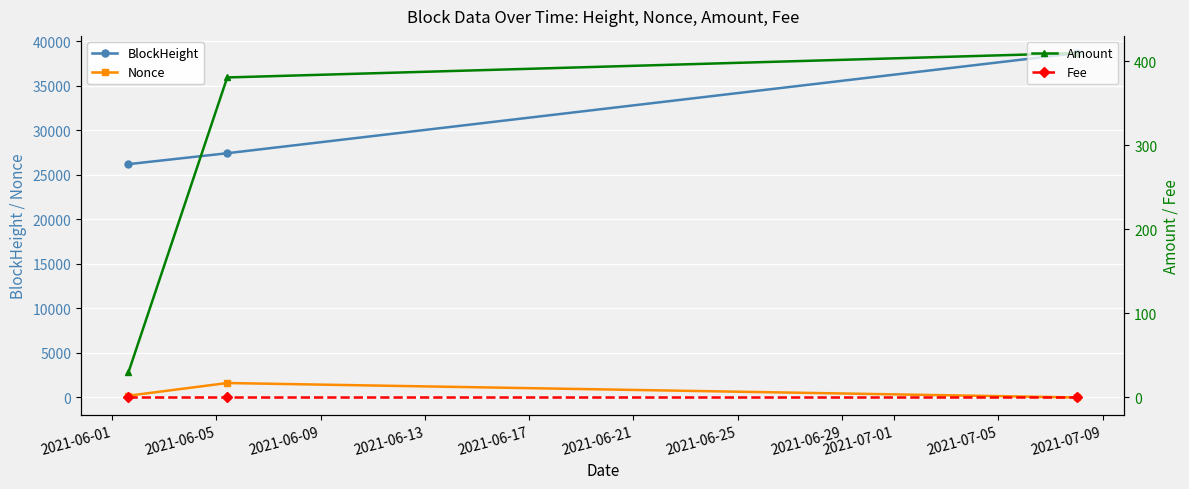

What is the maximum value shown in the chart?

38694.0